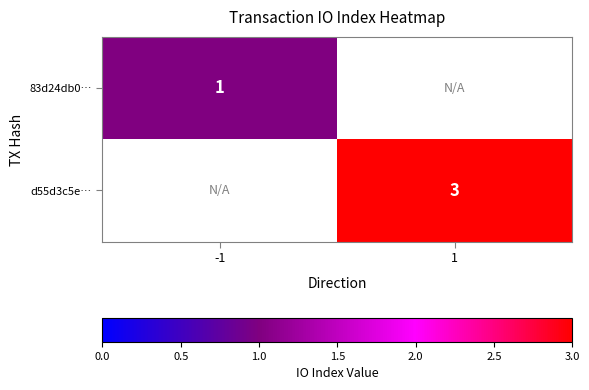

How many distinct data groups are displayed?

2